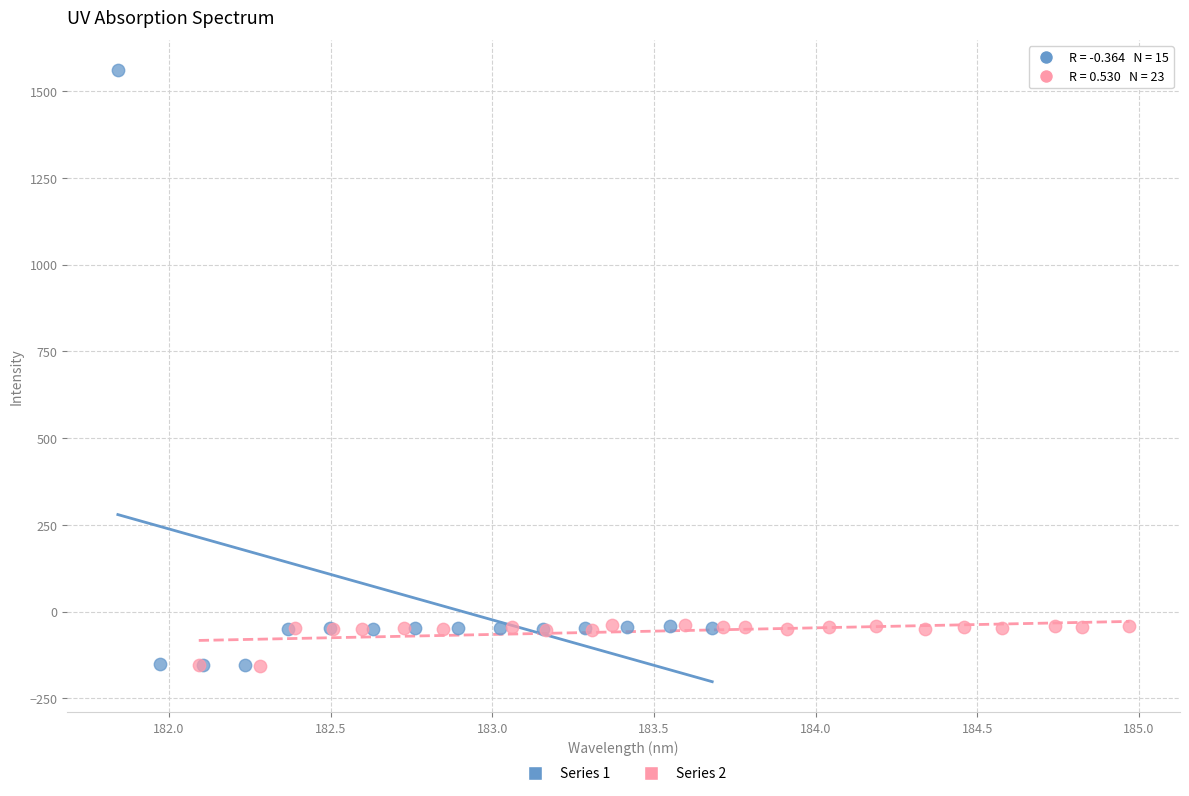

What are all the series names shown in the legend?

Series 1, Series 2